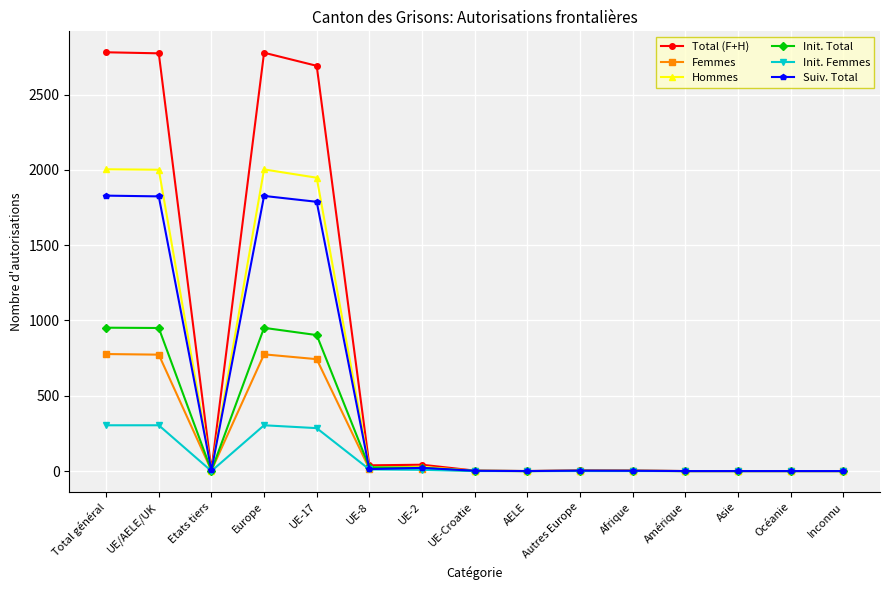

What is the greatest value displayed?

2781